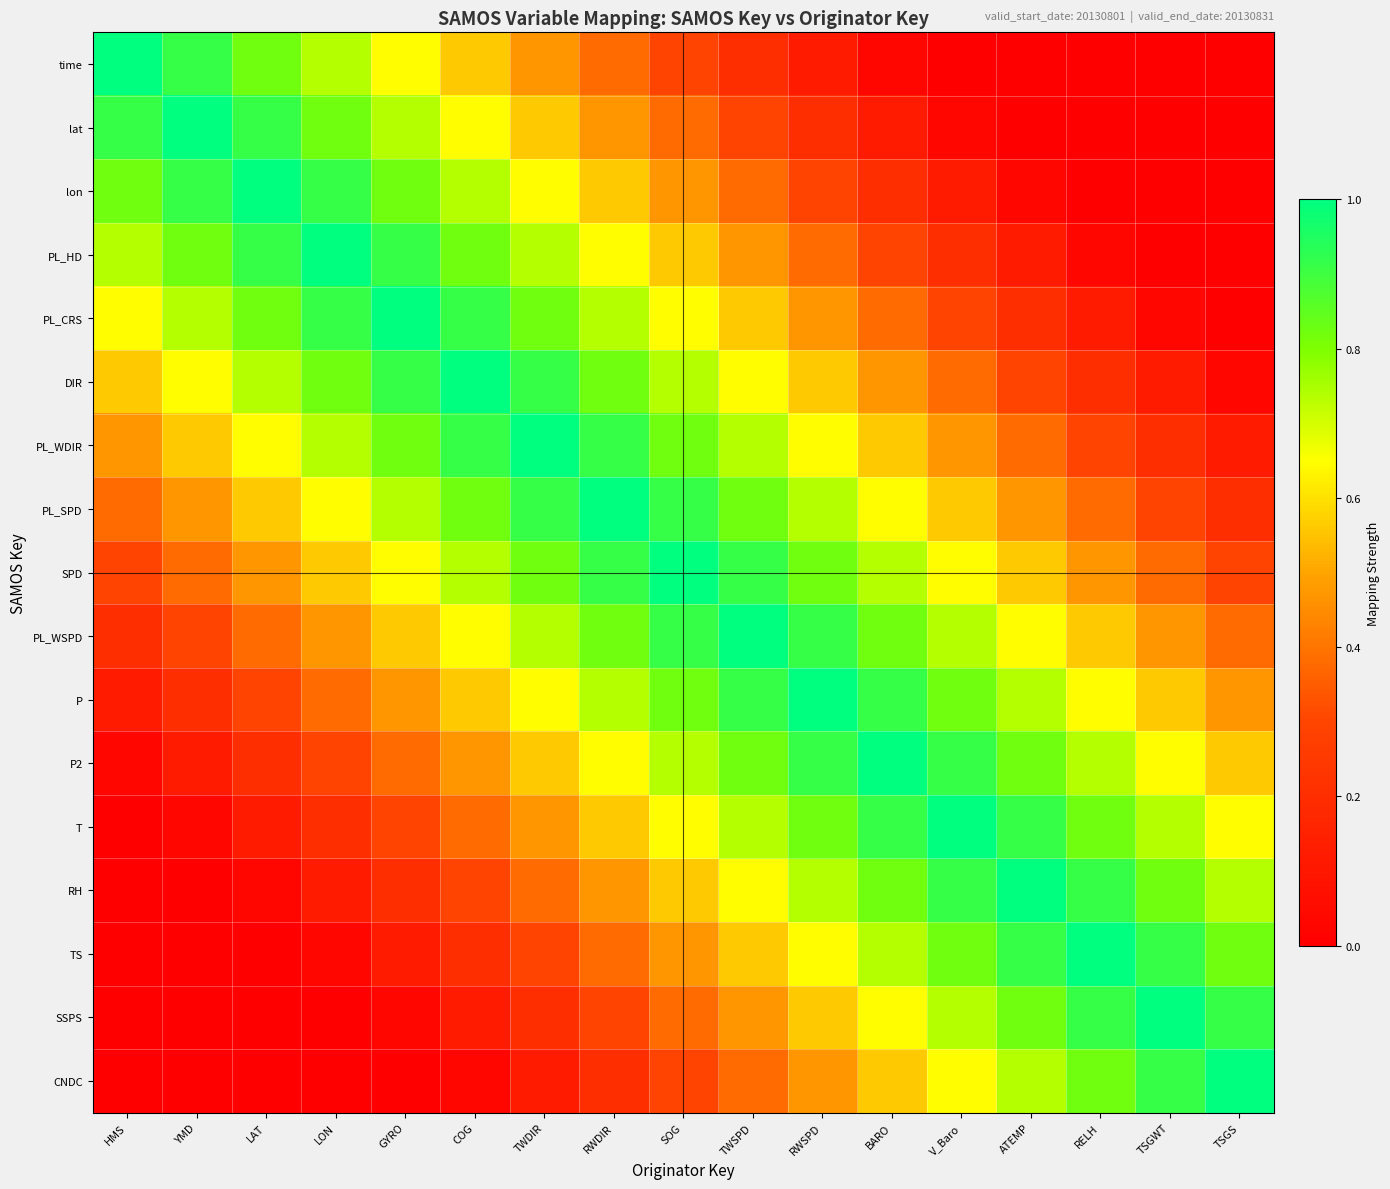

What is the total value across all series at TSGWT?

7.1